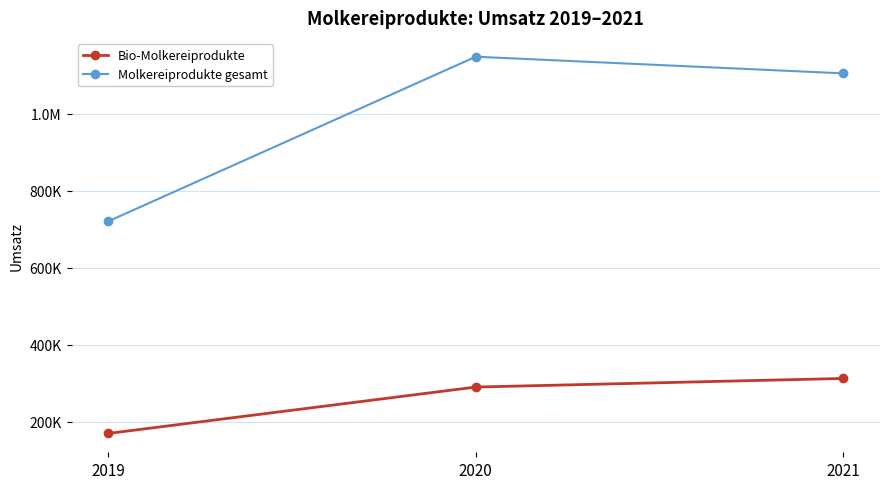

At how many categories does at least one series exceed 829682?

2